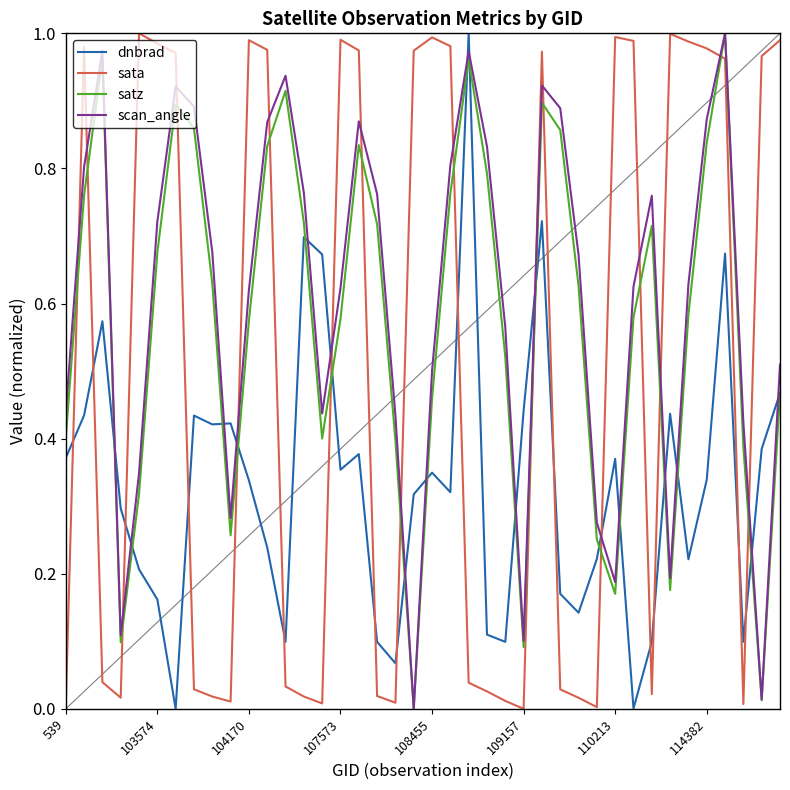

True or false: scan_angle and sata cross at least once.

True